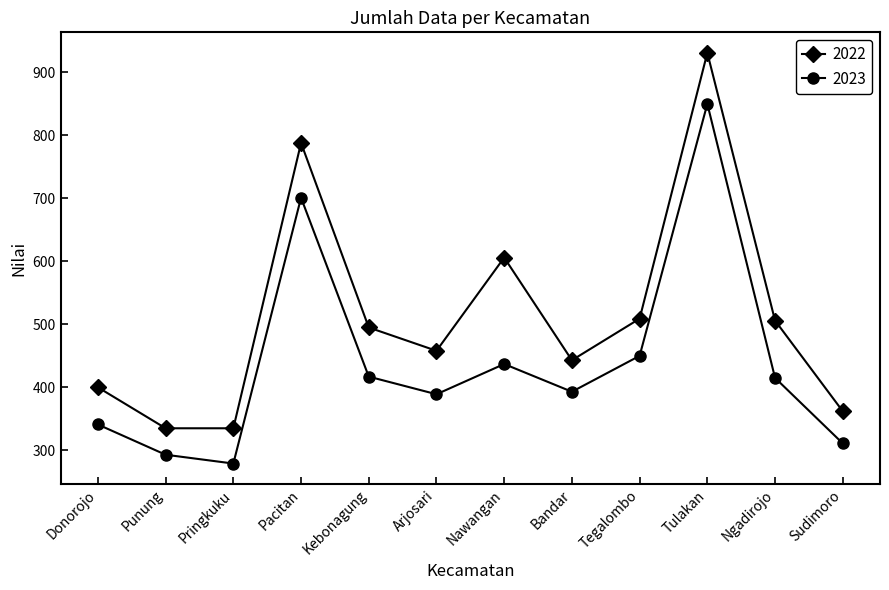

At which label is 2023 closest to 564?

Tegalombo